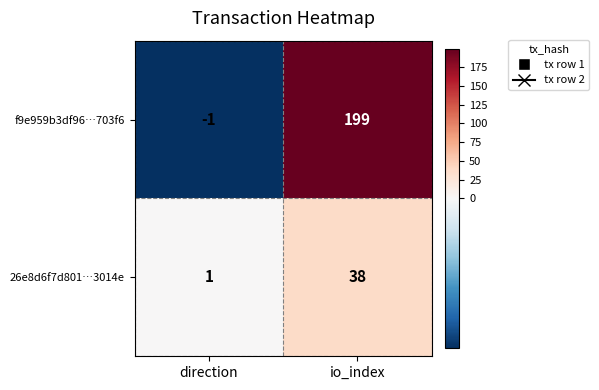

Reading left to right, what are all the values shown in this chart?

f9e959b3df96…703f6: -1	199
26e8d6f7d801…3014e: 1	38